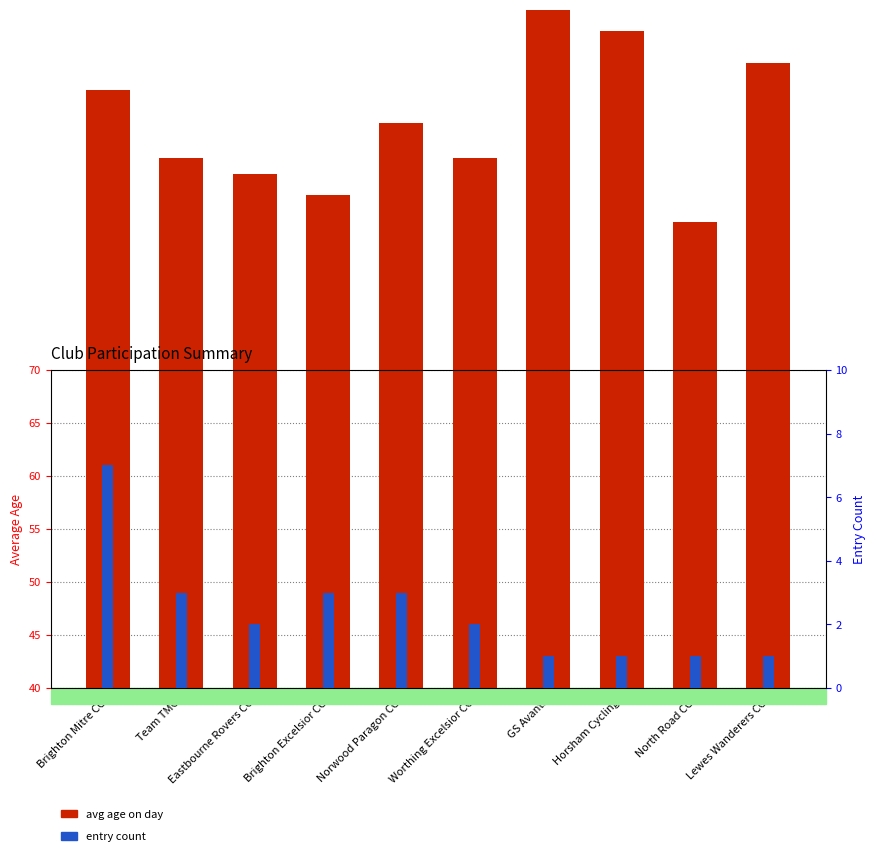

What is the lowest value of the avg age on day series?

44.0